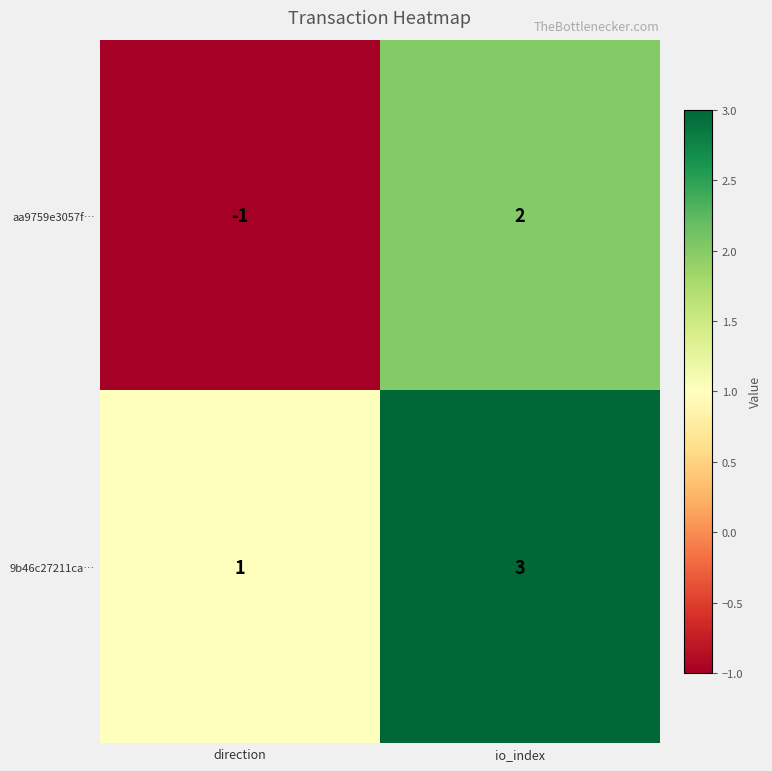

Reading left to right, extract all data points from this chart.

aa9759e3057f…: -1	2
9b46c27211ca…: 1	3